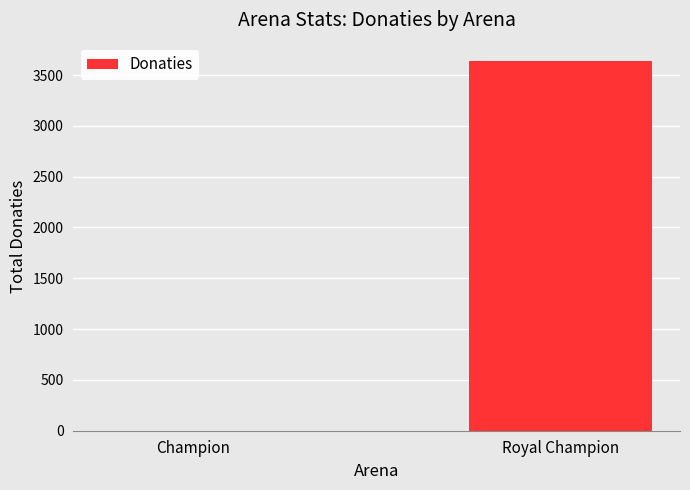

The chart shows a value of 2088 at Champion. True or false?

False